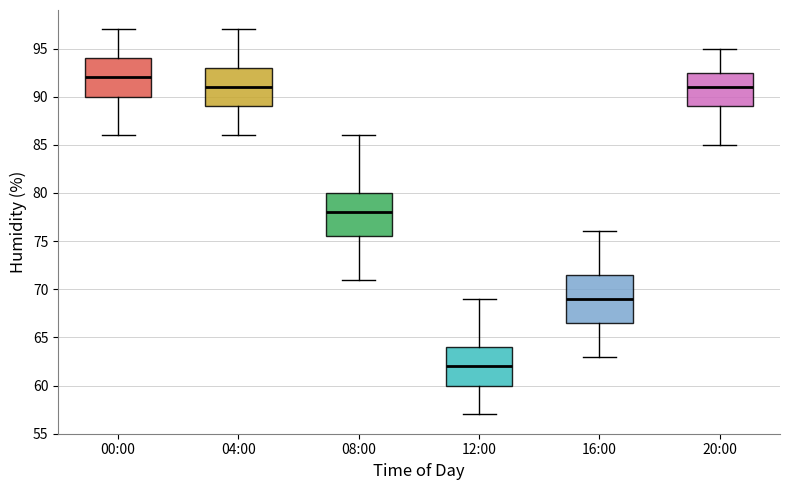

Reading left to right, transcribe this box plot: for each box, give where its median line is, the range the box spans, and where its two whiskers end, as read against the y-axis. The values are not printed on the chart, so give them approximately, as read against the axis.

00:00: median 92.0, box 90.0 to 94.0, whiskers 86.0 to 97.0
04:00: median 91.0, box 89.0 to 93.0, whiskers 86.0 to 97.0
08:00: median 78.0, box 75.5 to 80.0, whiskers 71.0 to 86.0
12:00: median 62.0, box 60.0 to 64.0, whiskers 57.0 to 69.0
16:00: median 69.0, box 66.5 to 71.5, whiskers 63.0 to 76.0
20:00: median 91.0, box 89.0 to 92.5, whiskers 85.0 to 95.0